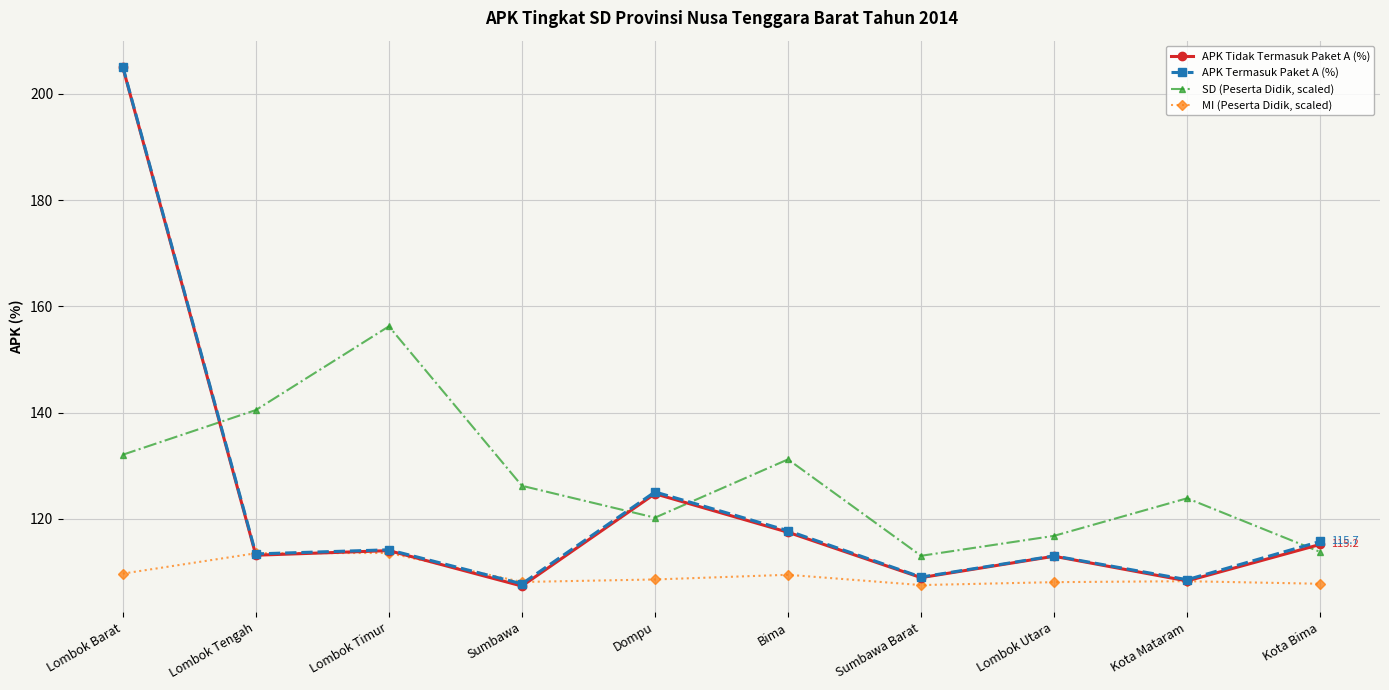

True or false: SD (Peserta Didik, scaled) and APK Tidak Termasuk Paket A (%) intersect in this chart.

True